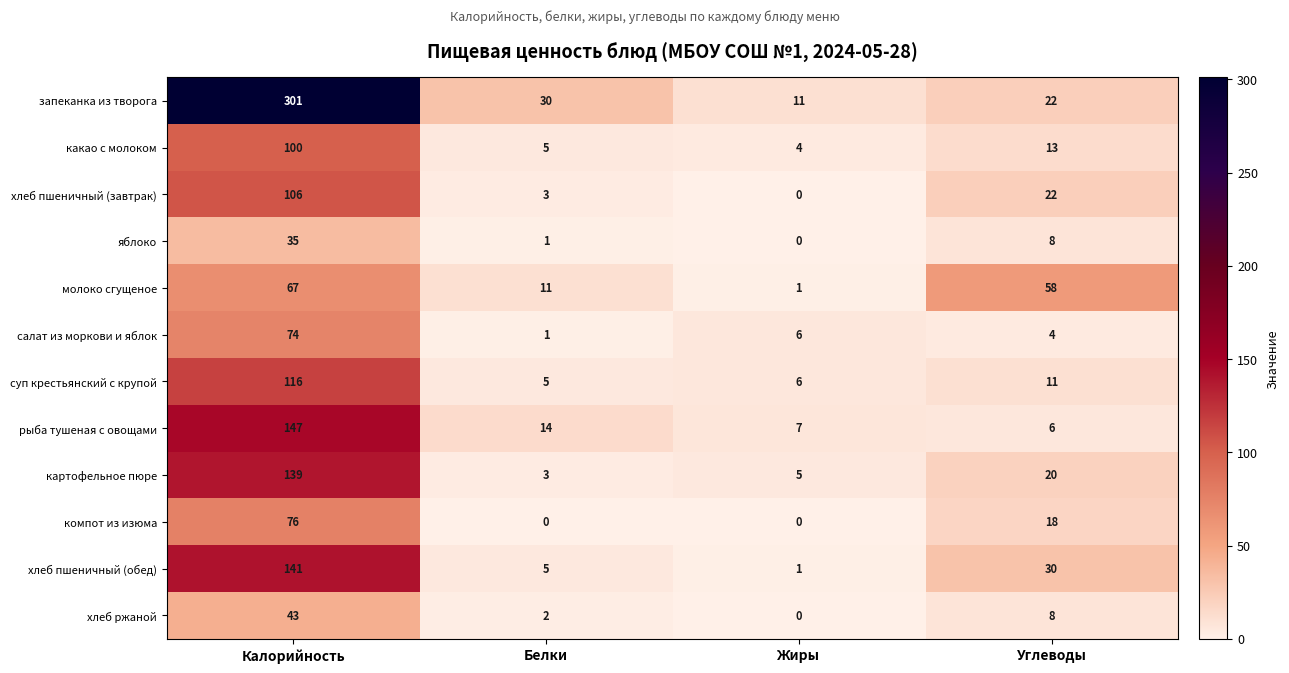

Rank the series by their maximum value, from highest to lowest.

запеканка из творога, рыба тушеная с овощами, хлеб пшеничный (обед), картофельное пюре, суп крестьянский с крупой, хлеб пшеничный (завтрак), какао с молоком, компот из изюма, салат из моркови и яблок, молоко сгущеное, хлеб ржаной, яблоко